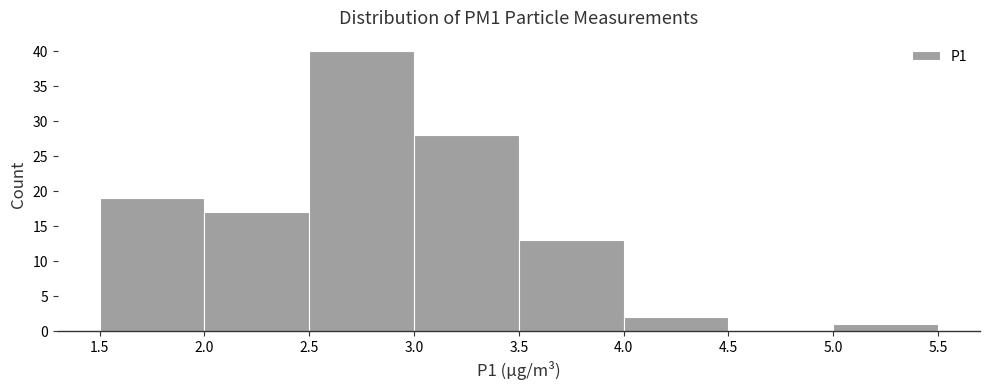

Reading left to right, transcribe this chart: for each bar, give the range it covers on the x-axis and its height. The values are not printed on the chart, so give them approximately, as read against the axis.

1.5 to 2.0: 19
2.0 to 2.5: 17
2.5 to 3.0: 40
3.0 to 3.5: 28
3.5 to 4.0: 13
4.0 to 4.5: 2
4.5 to 5.0: 0
5.0 to 5.5: 1